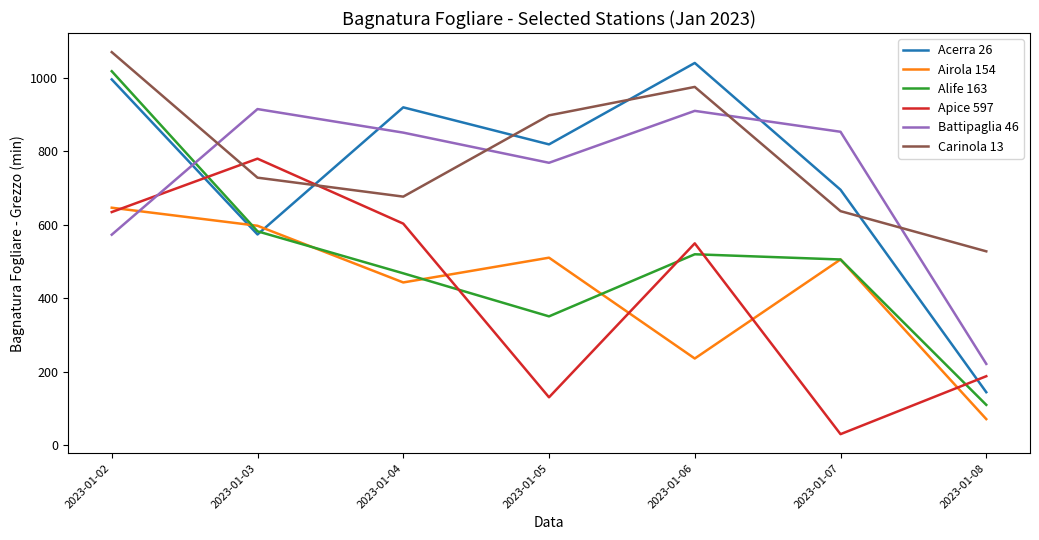

What is the minimum value shown in the chart?

30.2